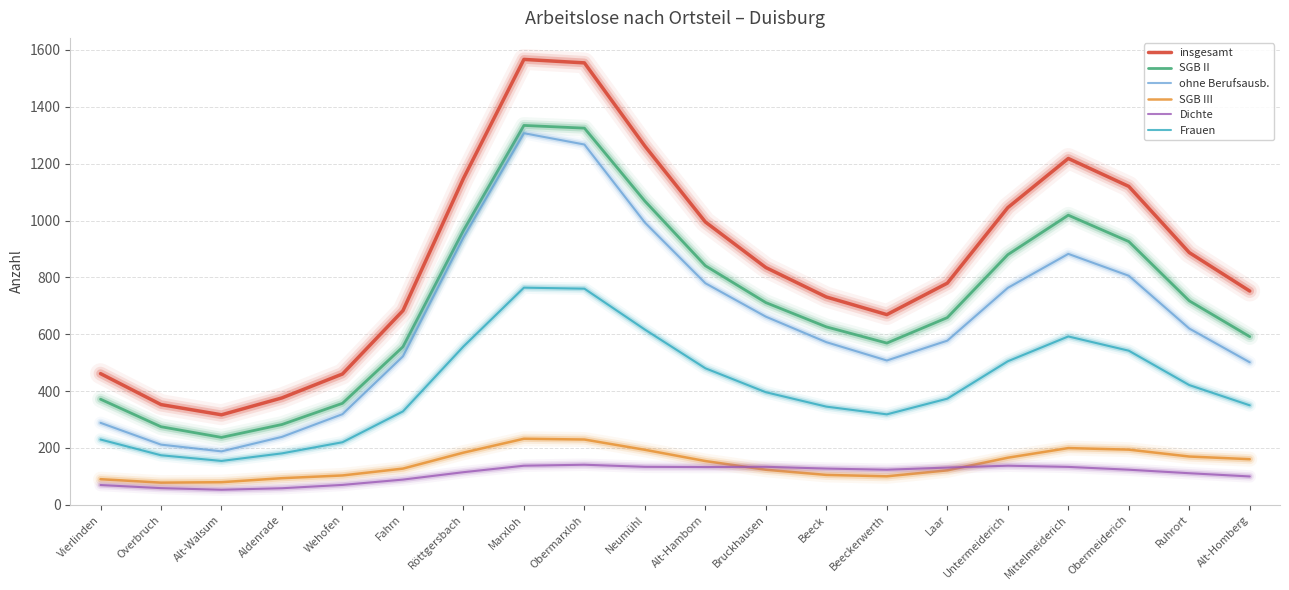

True or false: insgesamt has a value of 2141.1 at Mittelmeiderich.

False